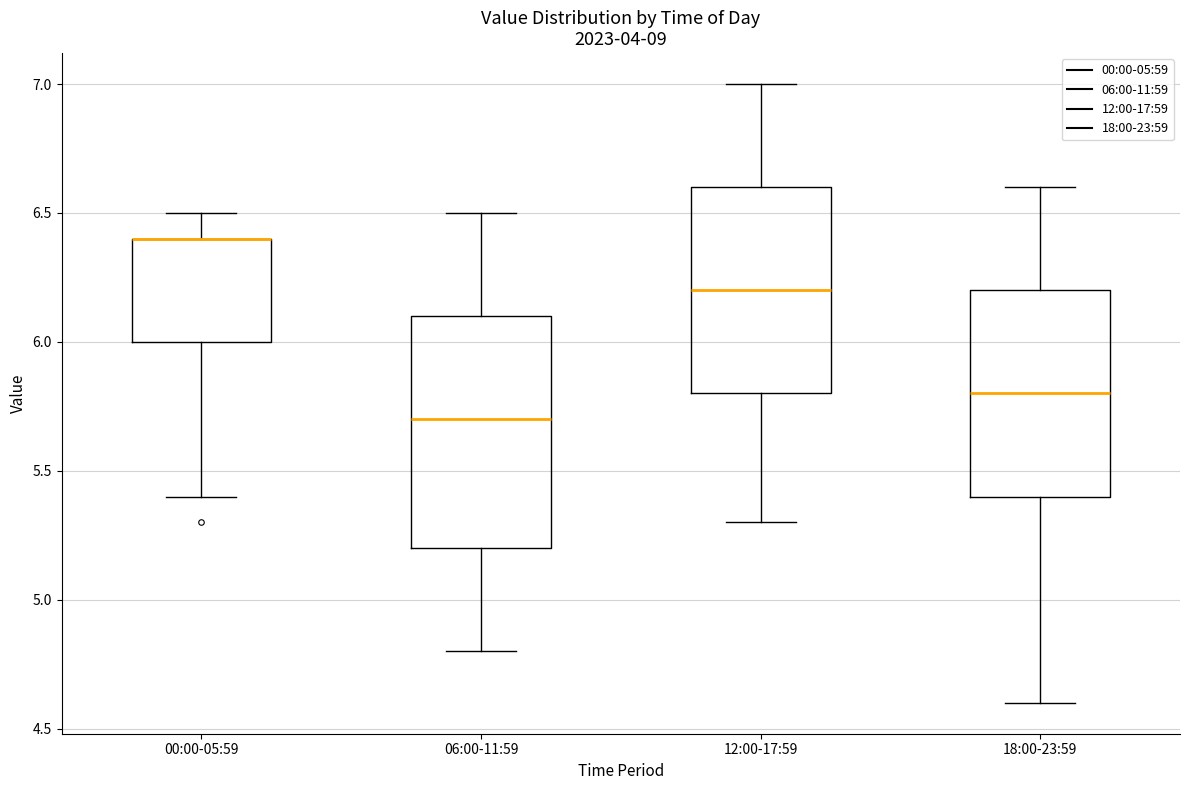

Reading left to right, transcribe this box plot: for each box, give where its median line is, the range the box spans, and where its two whiskers end, as read against the y-axis. The values are not printed on the chart, so give them approximately, as read against the axis.

00:00-05:59: median 6.4 (drawn on the box's upper edge), box 6.0 to 6.4, whiskers 5.4 to 6.5
06:00-11:59: median 5.7, box 5.2 to 6.1, whiskers 4.8 to 6.5
12:00-17:59: median 6.2, box 5.8 to 6.6, whiskers 5.3 to 7.0
18:00-23:59: median 5.8, box 5.4 to 6.2, whiskers 4.6 to 6.6